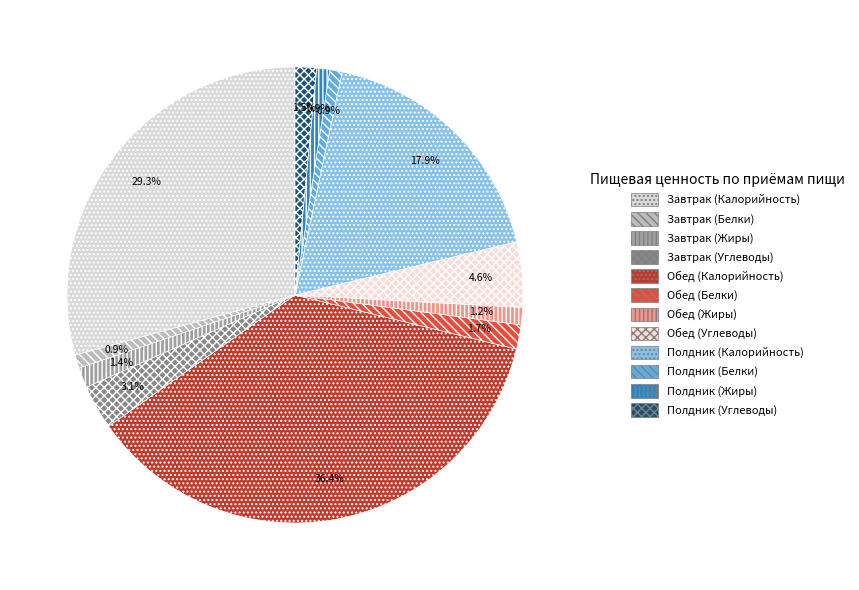

What is the largest slice in the pie chart?

Обед (Калорийность)